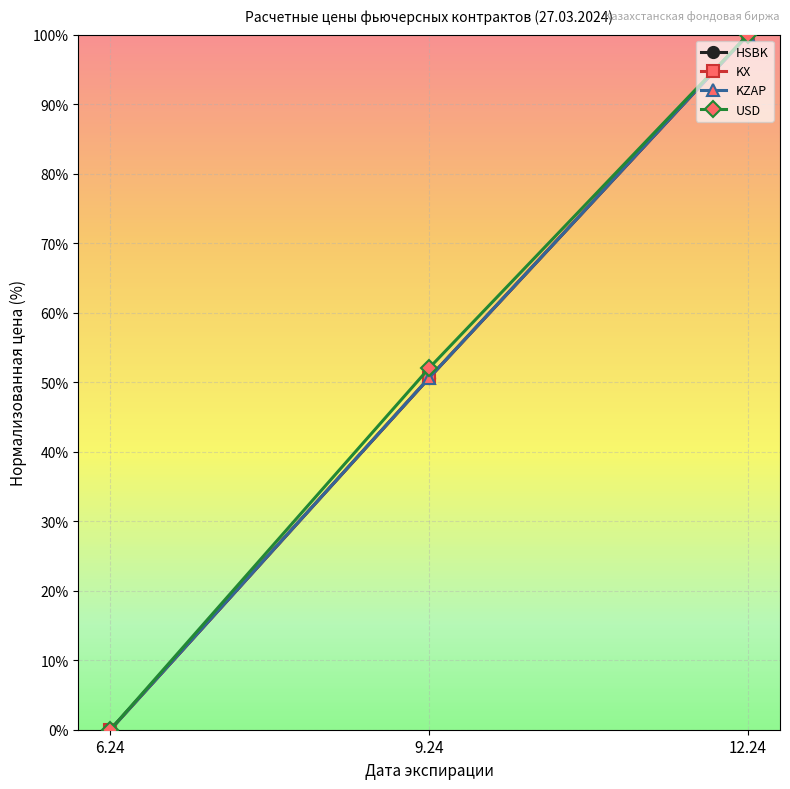

What are all the series names shown in the legend?

HSBK, KX, KZAP, USD